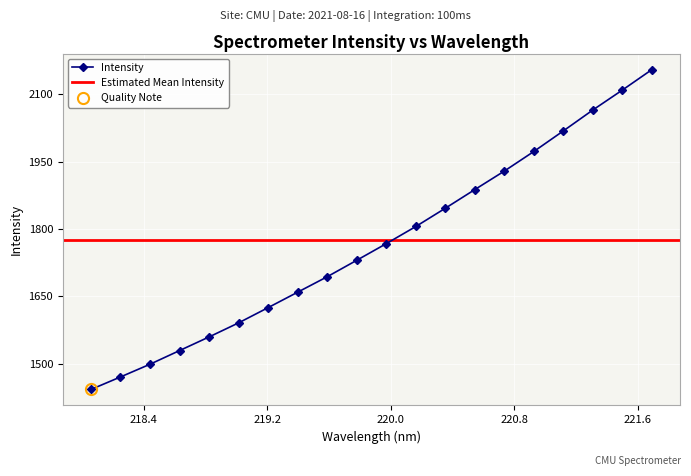

Approximately how many times larger is the value at 219.3979 compared to 219.2067?

1.0